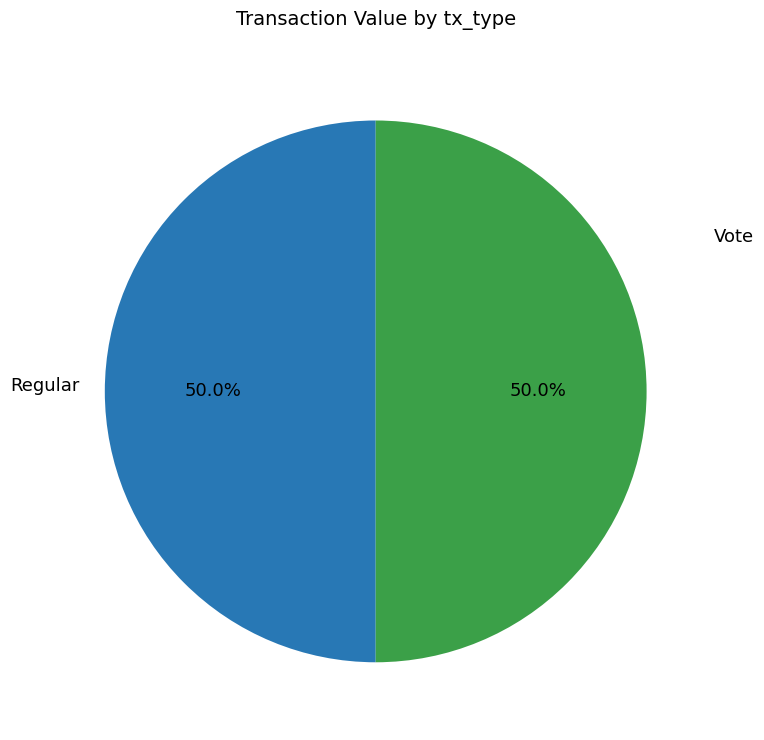

How many slices are in this pie chart?

2